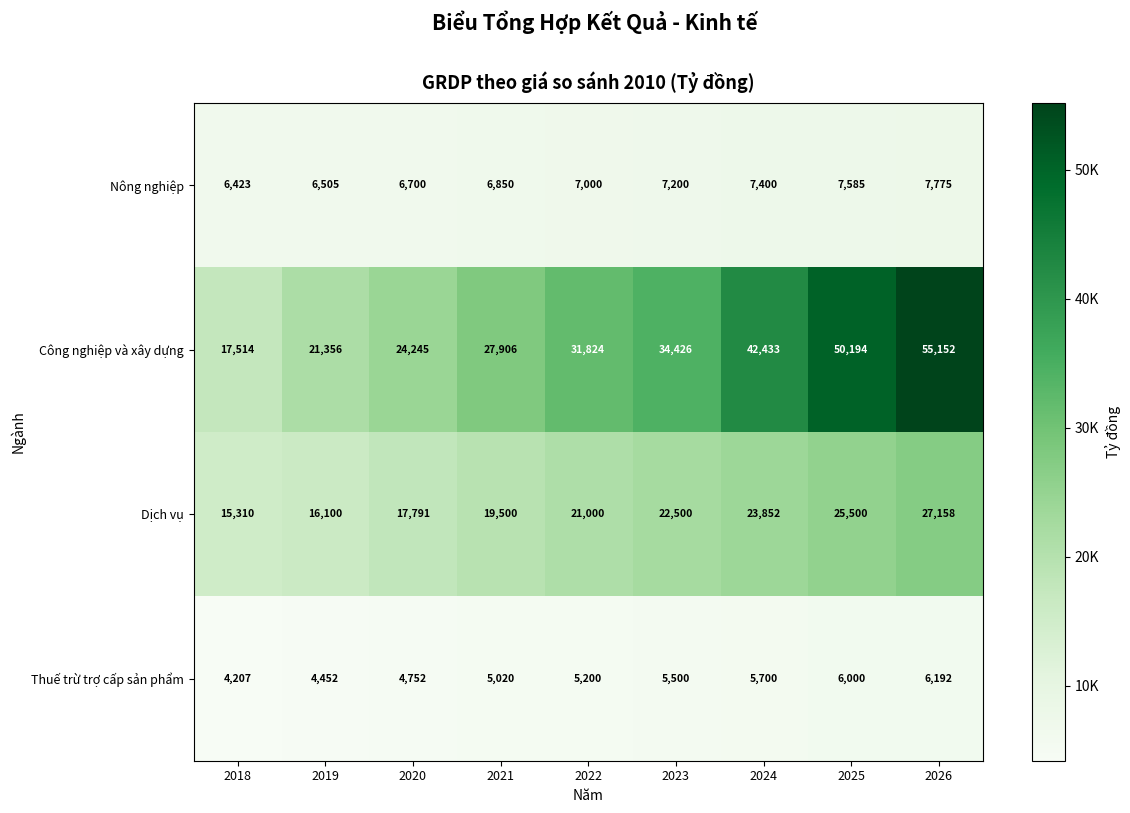

Is it true that Dịch vụ equals 13810 at 2025?

False